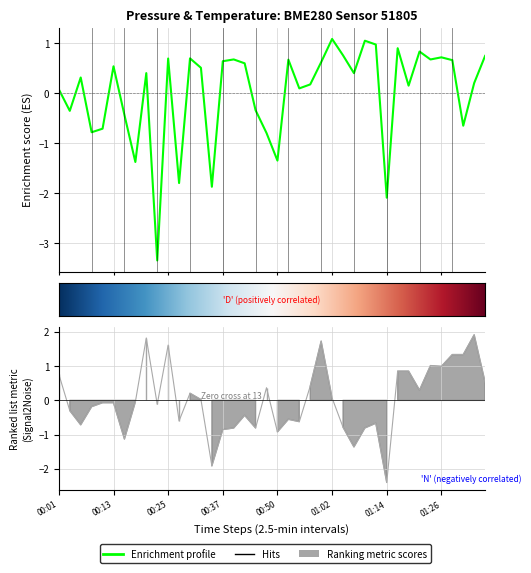

How many categories are shown in the chart?

40